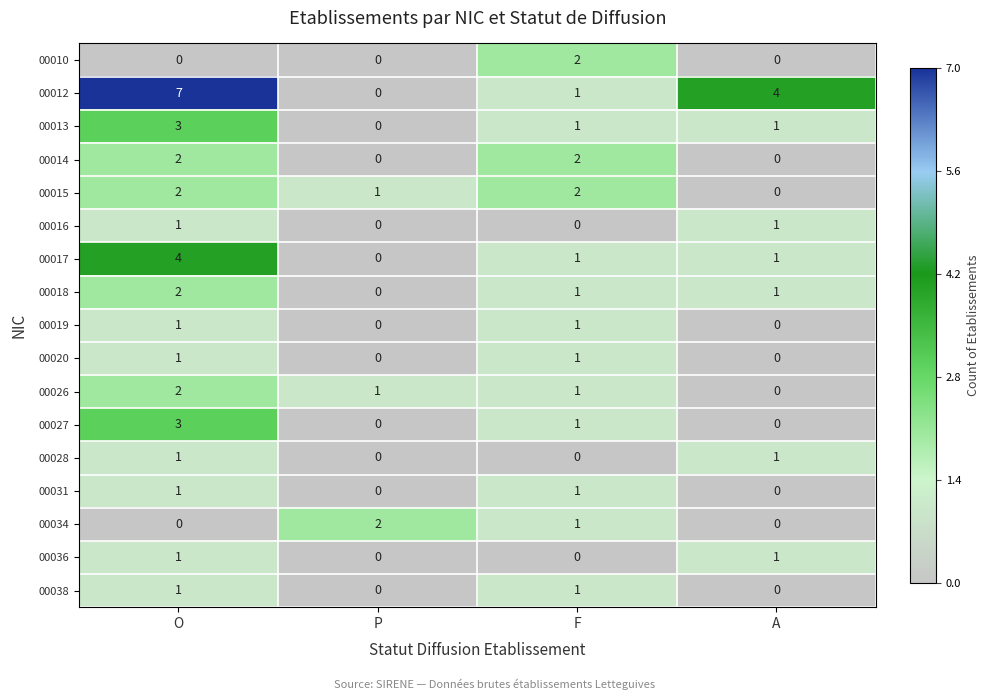

What is the total value across all series at P?

4